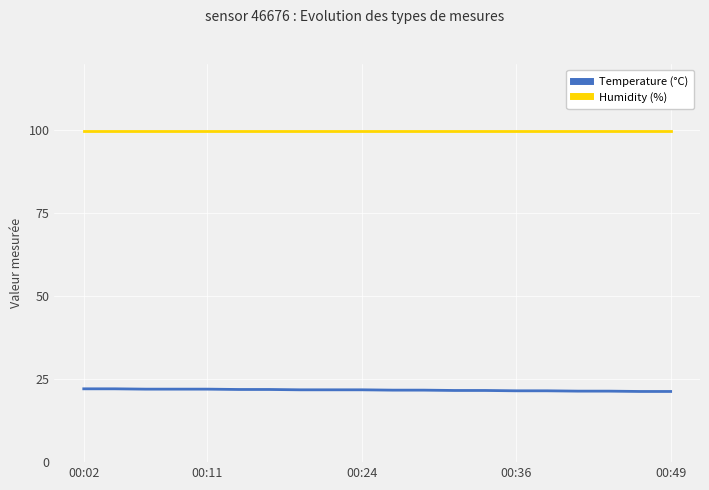

Which series has the largest total across all categories?

Humidity (%)